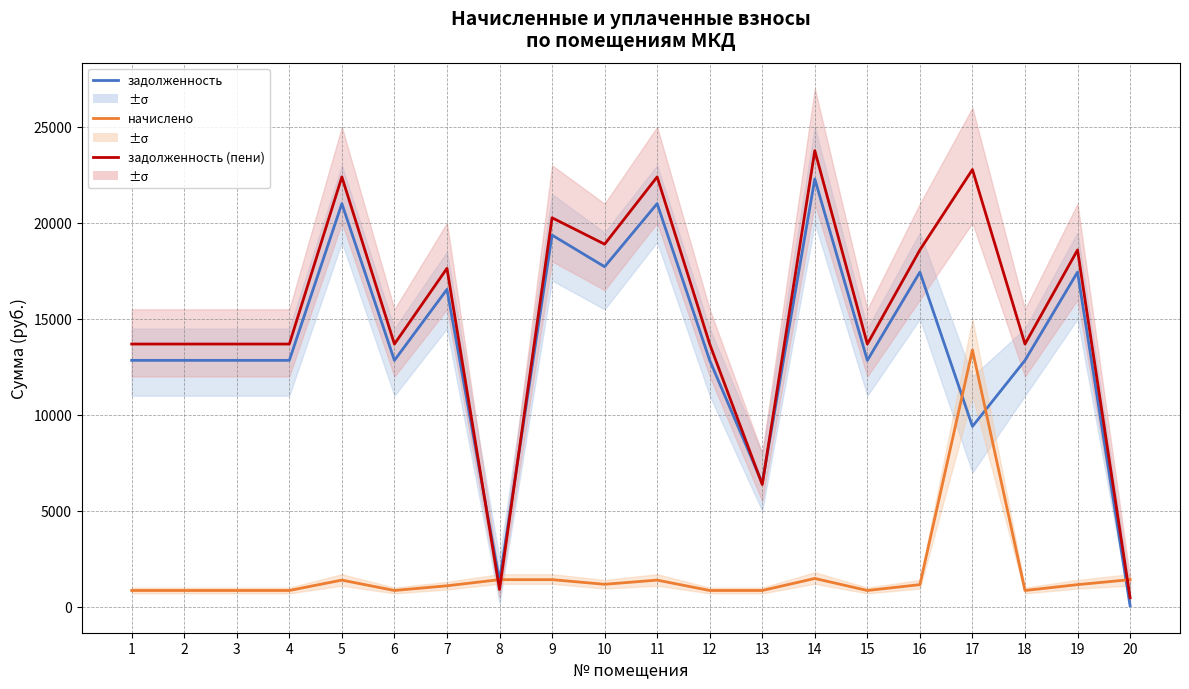

Is it true that начислено equals 2014.4 at 20?

False